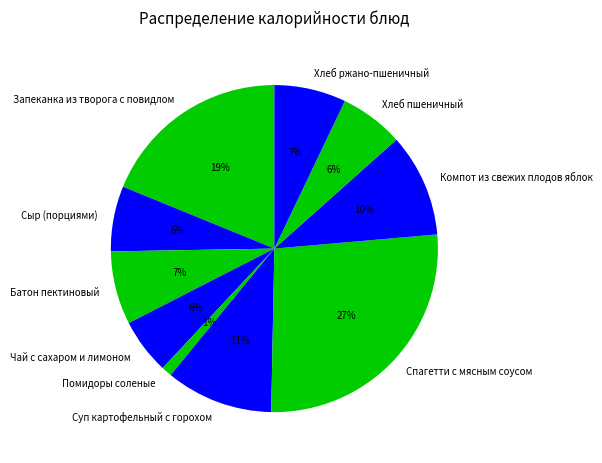

To the nearest percent, what is the difference between the largest and smallest slice percentages?

26%